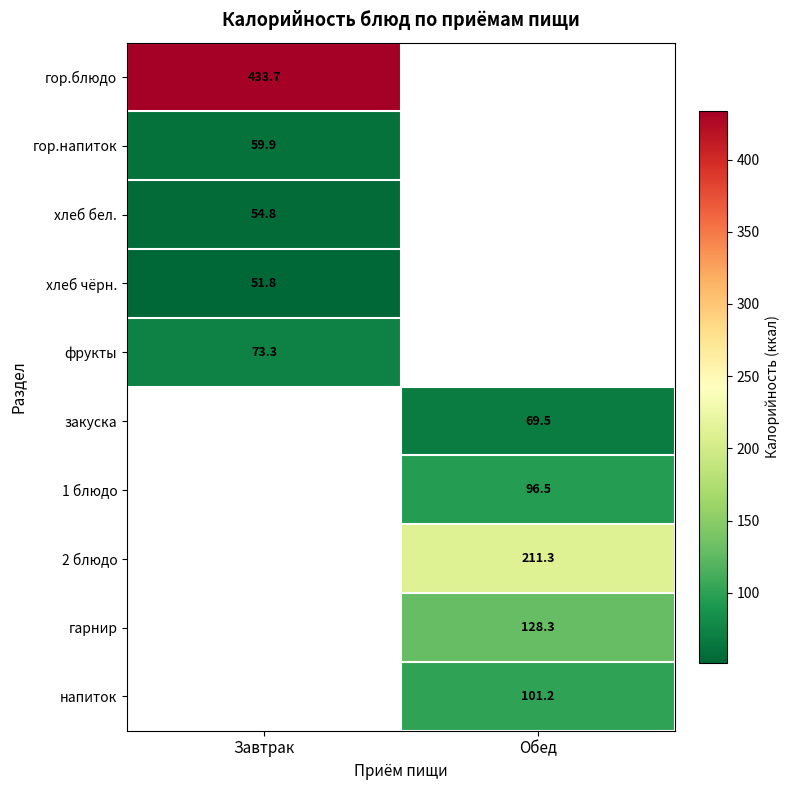

Which label corresponds to the smallest value in the chart?

Завтрак